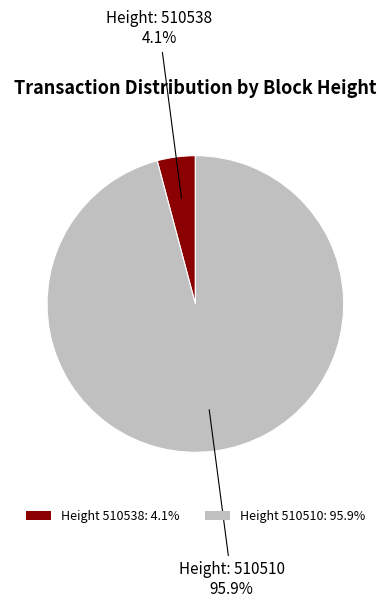

What is the largest slice in the pie chart?

Height 510510: 95.9%